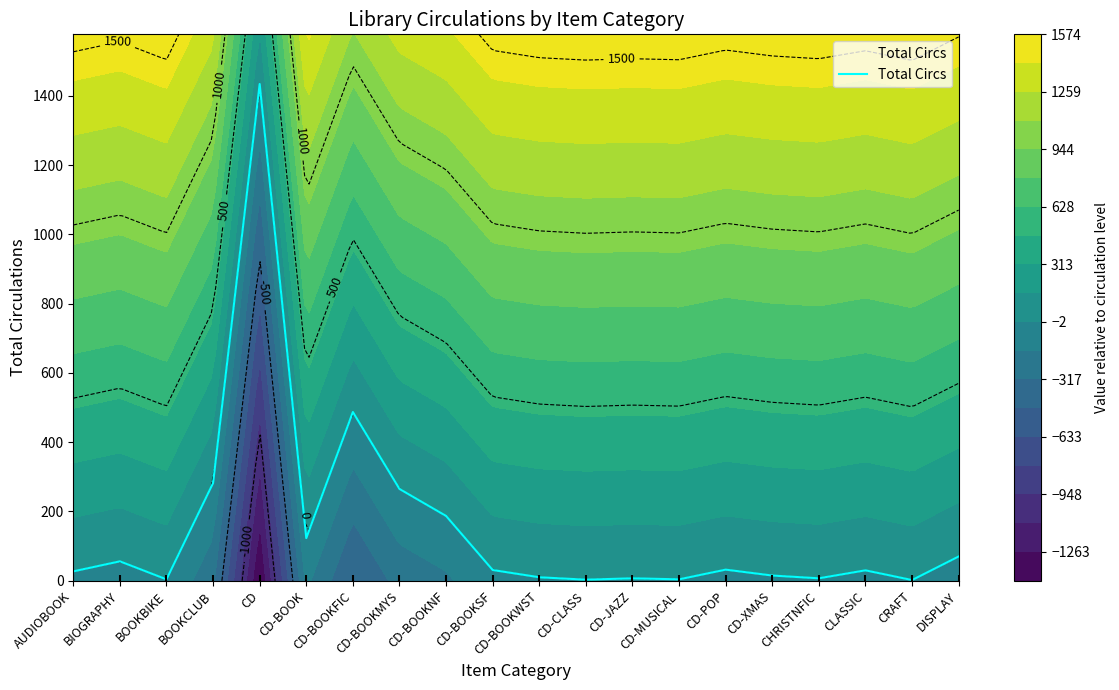

True or false: there are more than 2 points higher than both neighbors.

True